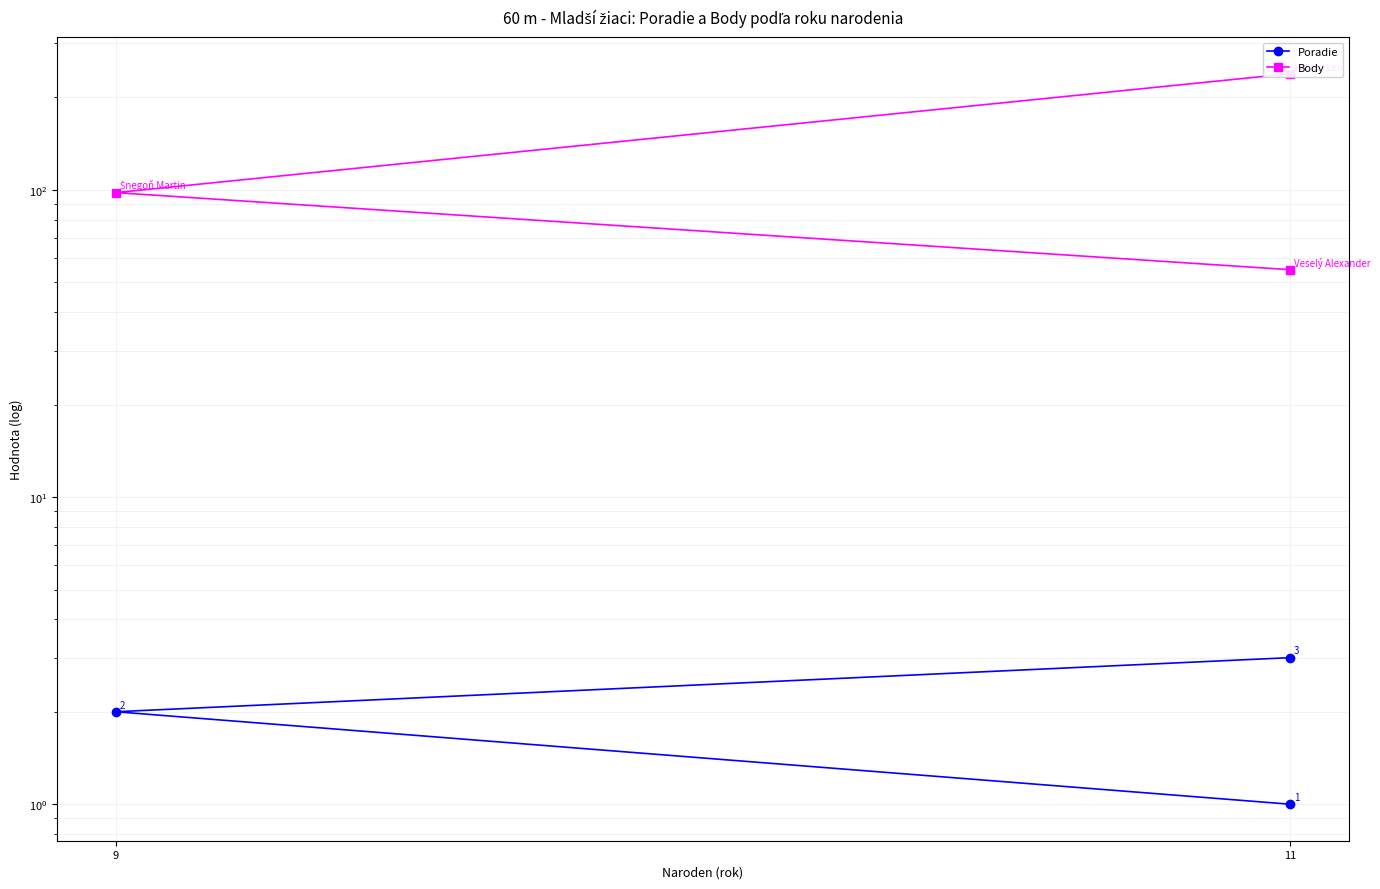

How many Poradie values are between 1 and 3?

3